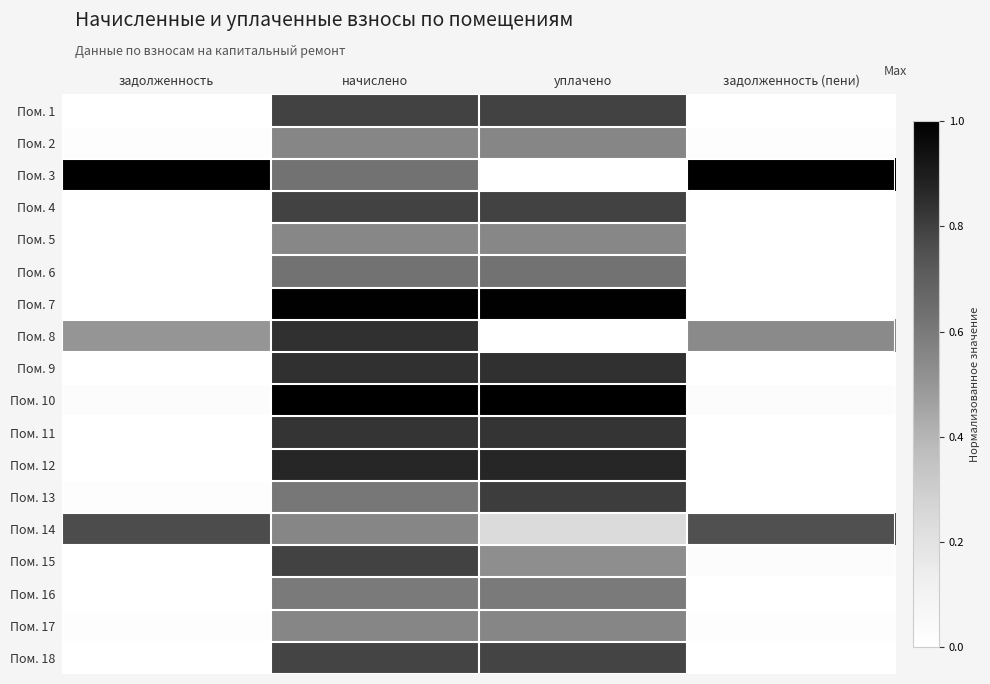

Between задолженность and уплачено, which series saw the biggest shift?

Пом. 3